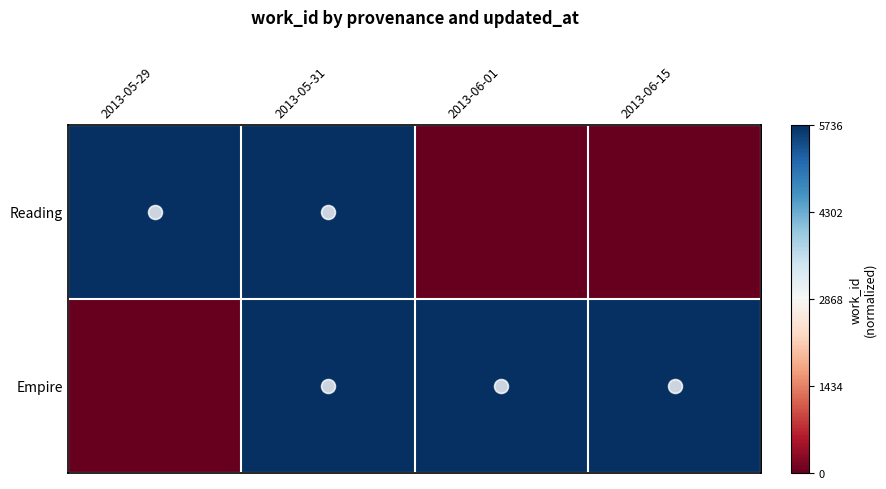

Rank the series by their maximum value, from lowest to highest.

Reading, Empire